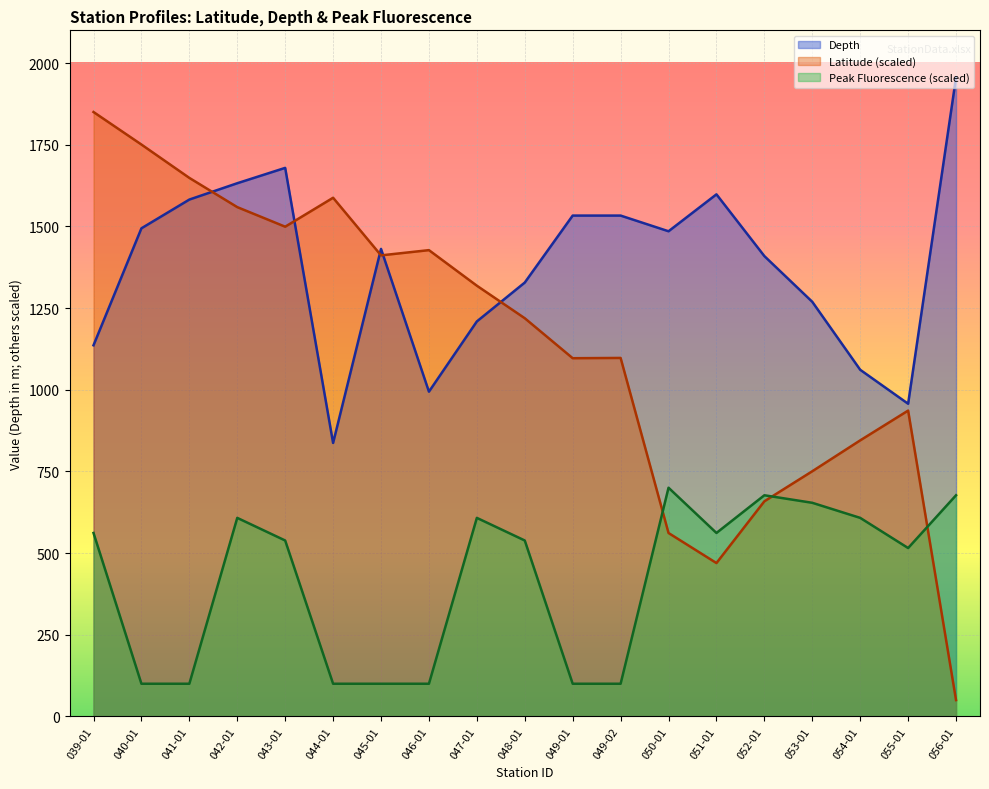

What is the difference between the maximum and minimum values in the Latitude series?

1800.0